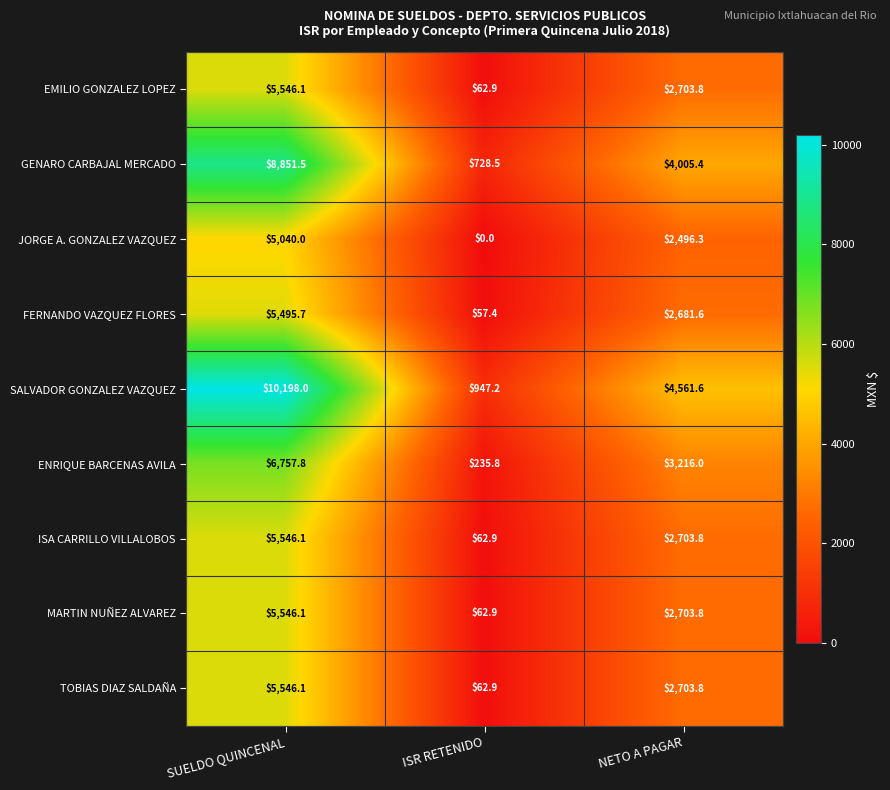

Is the value of SALVADOR GONZALEZ VAZQUEZ at NETO A PAGAR greater than the value of JORGE A. GONZALEZ VAZQUEZ at SUELDO QUINCENAL?

No